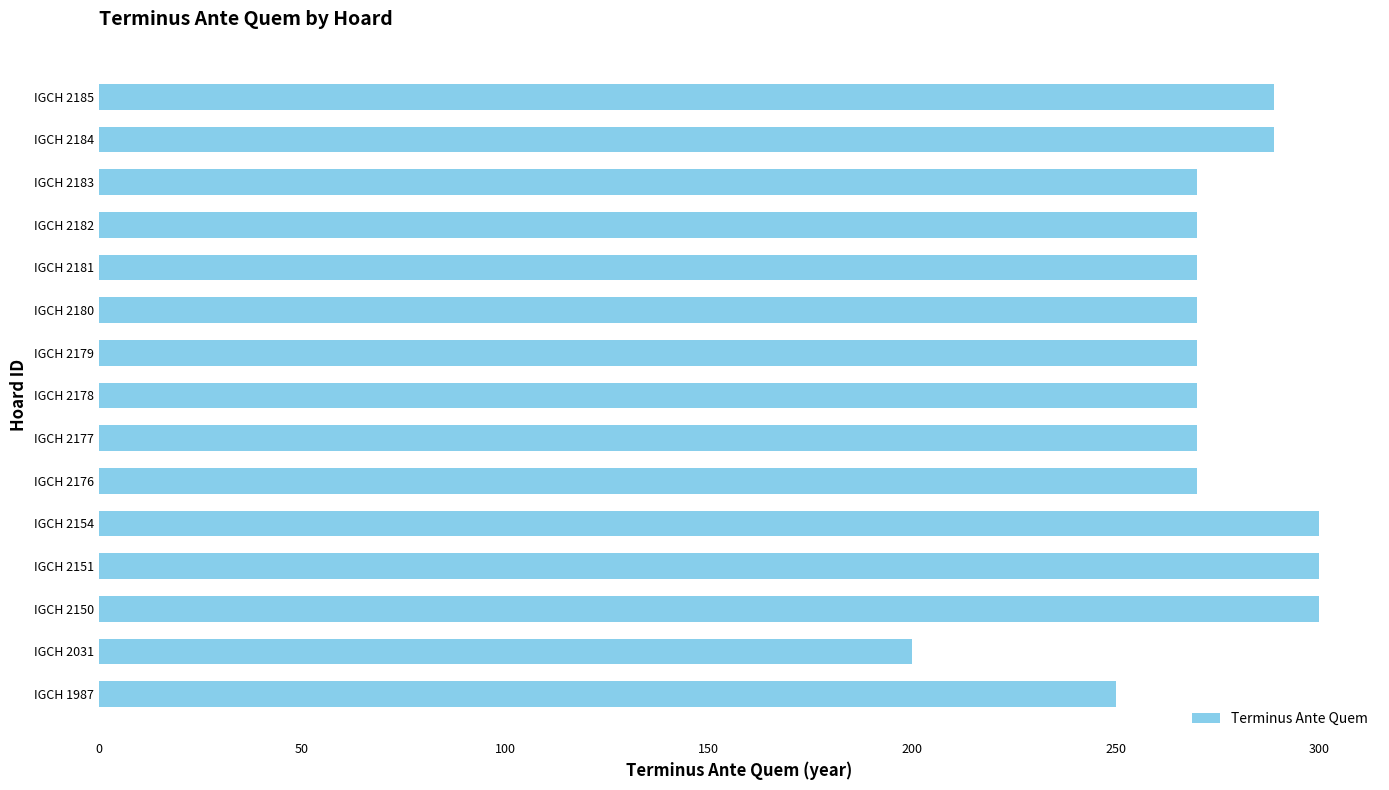

How many values are below 270?

2